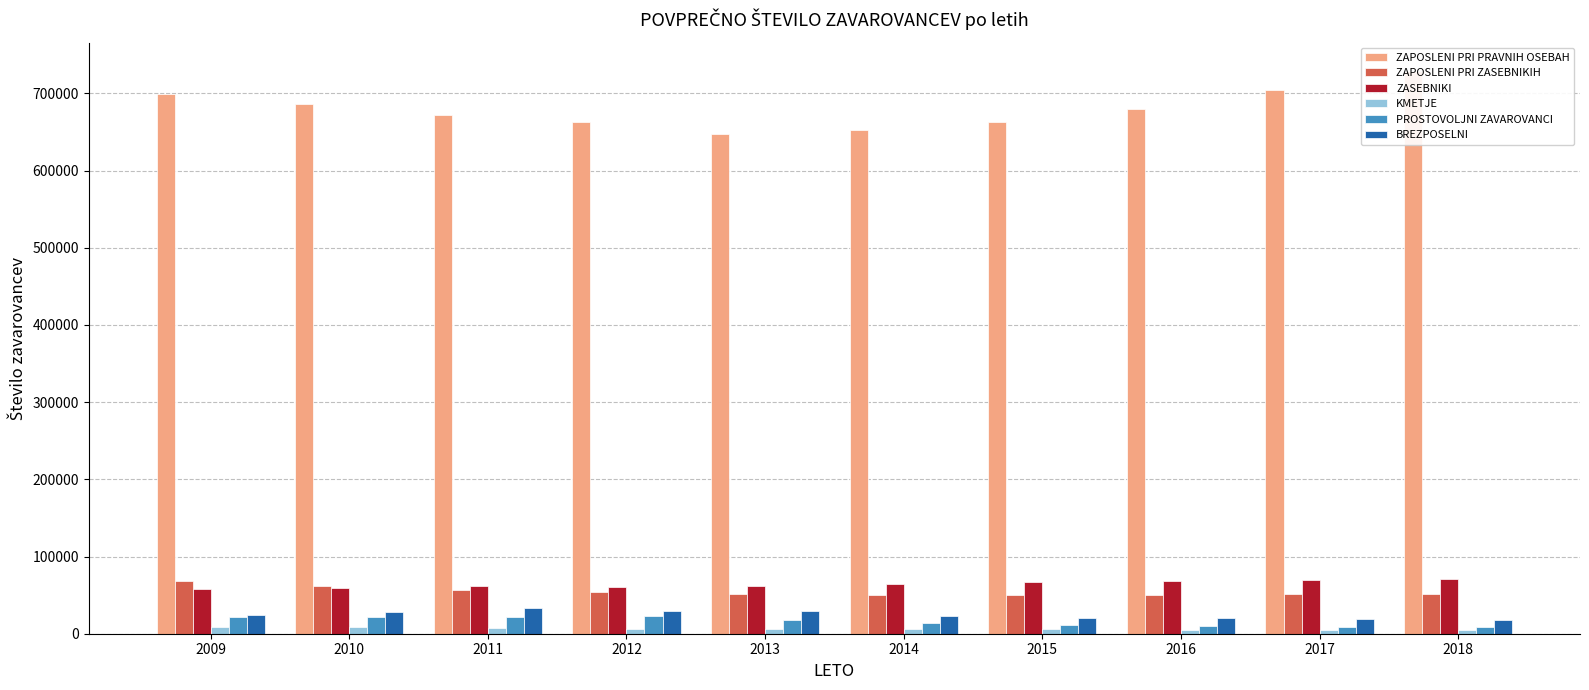

What is the average value of the PROSTOVOLJNI ZAVAROVANCI series?

15643